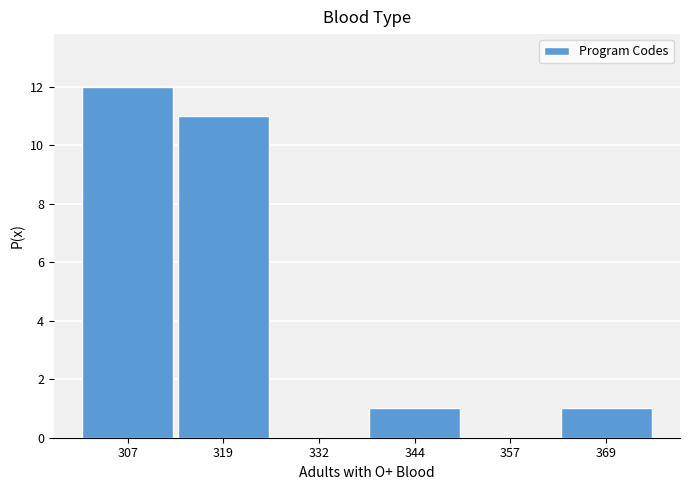

How tall is the bar that spans 313.5 to 326.0 on the x-axis? Neither the bar edges nor the heights are printed on the chart, so give them approximately, as read against the axes.

11